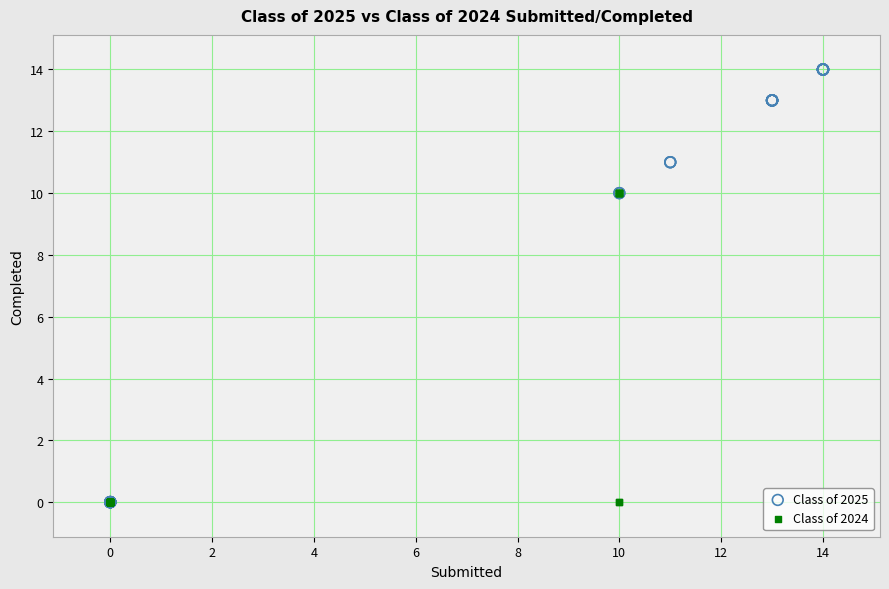

Which series has the widest spread of Y values?

Class of 2025